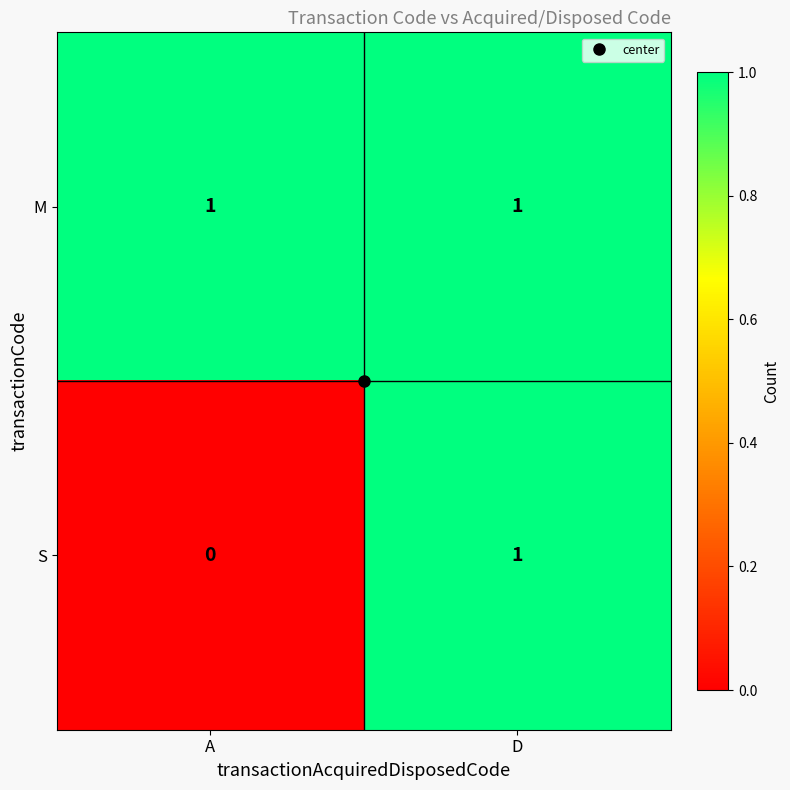

Between A and D, which series saw the biggest shift?

S